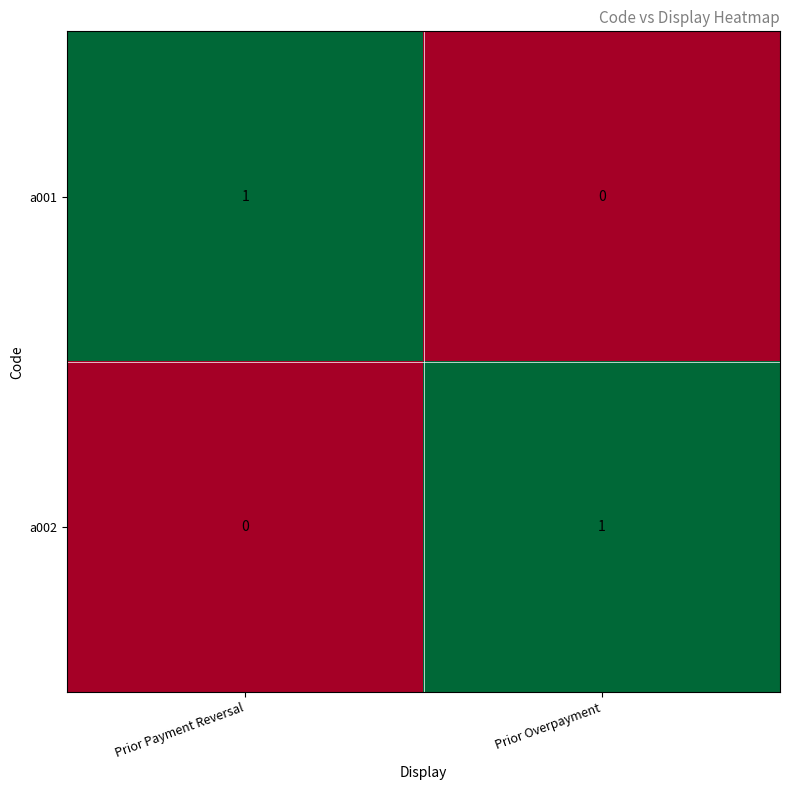

Where is a001 nearest to the value 0?

Prior Overpayment